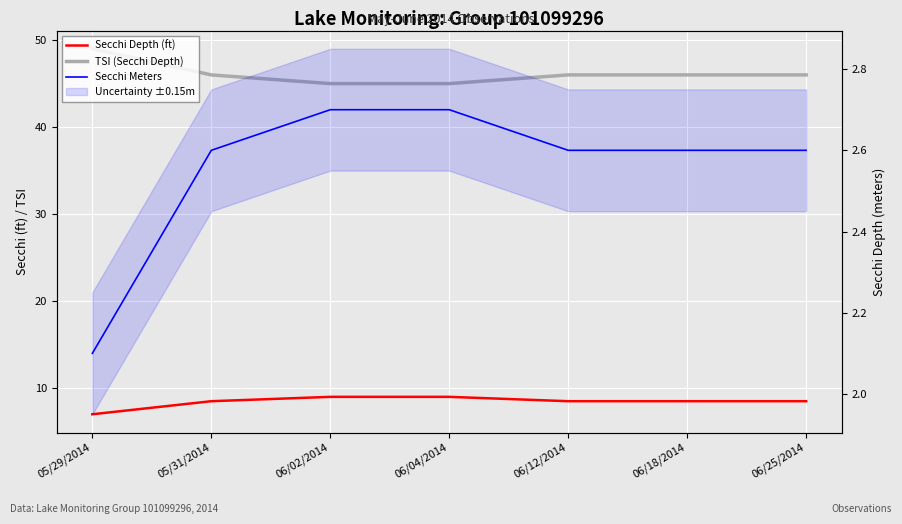

At which label does TSI (Secchi Depth) first exceed 46?

05/29/2014